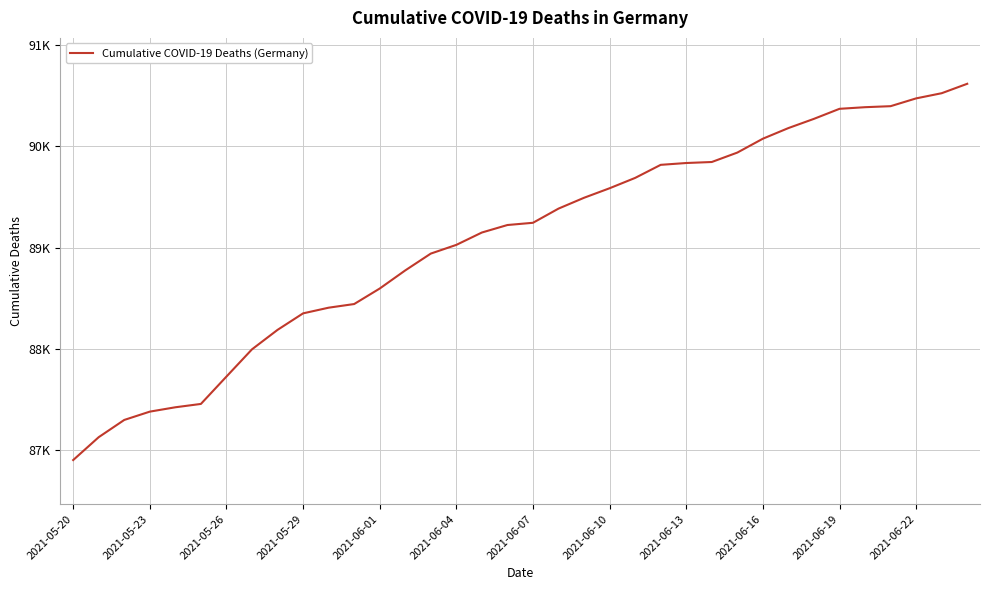

At which label is the value closest to 88759?

13